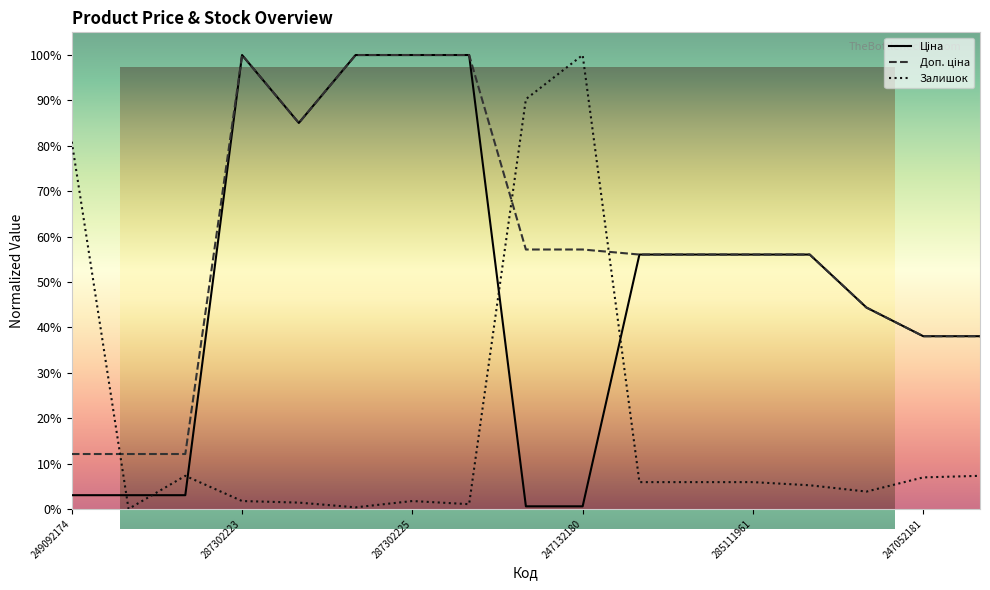

Which series has the largest total across all categories?

Доп. ціна